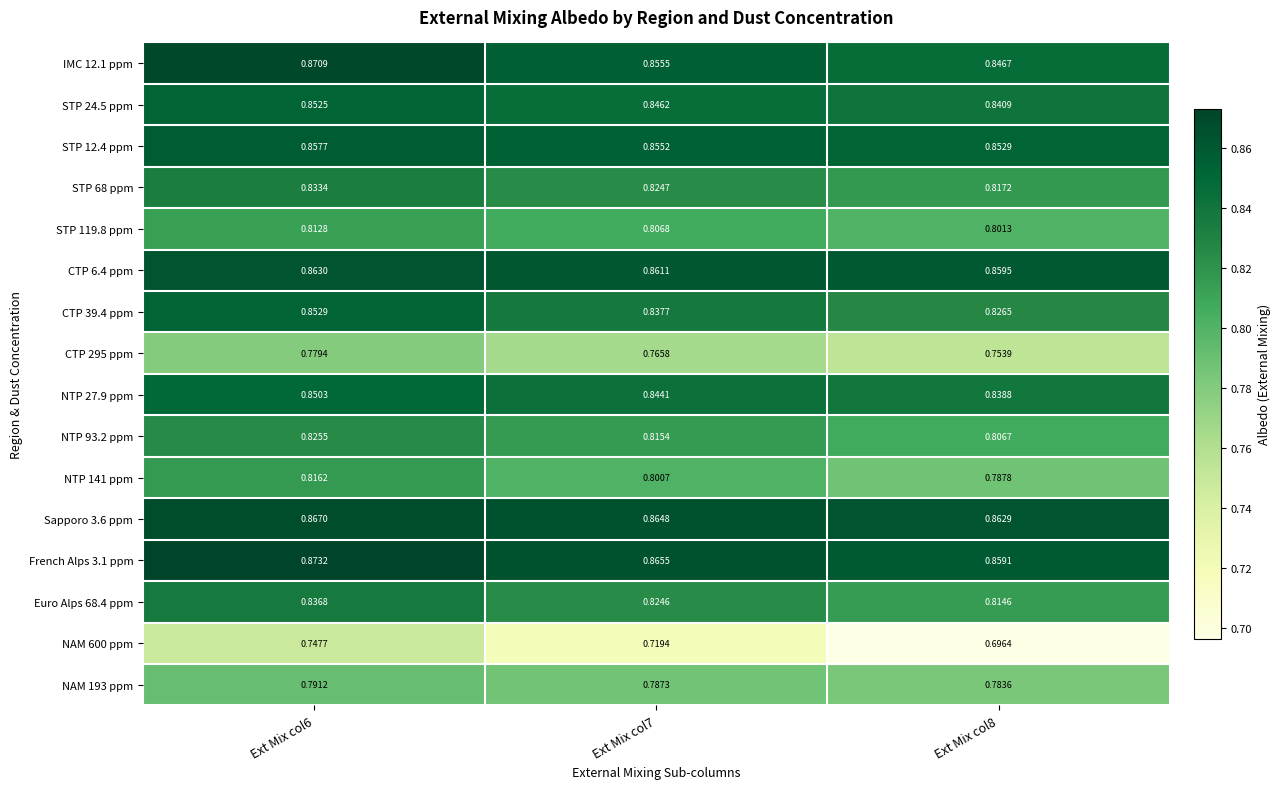

At which category is the sum across all series the highest?

Ext Mix col6